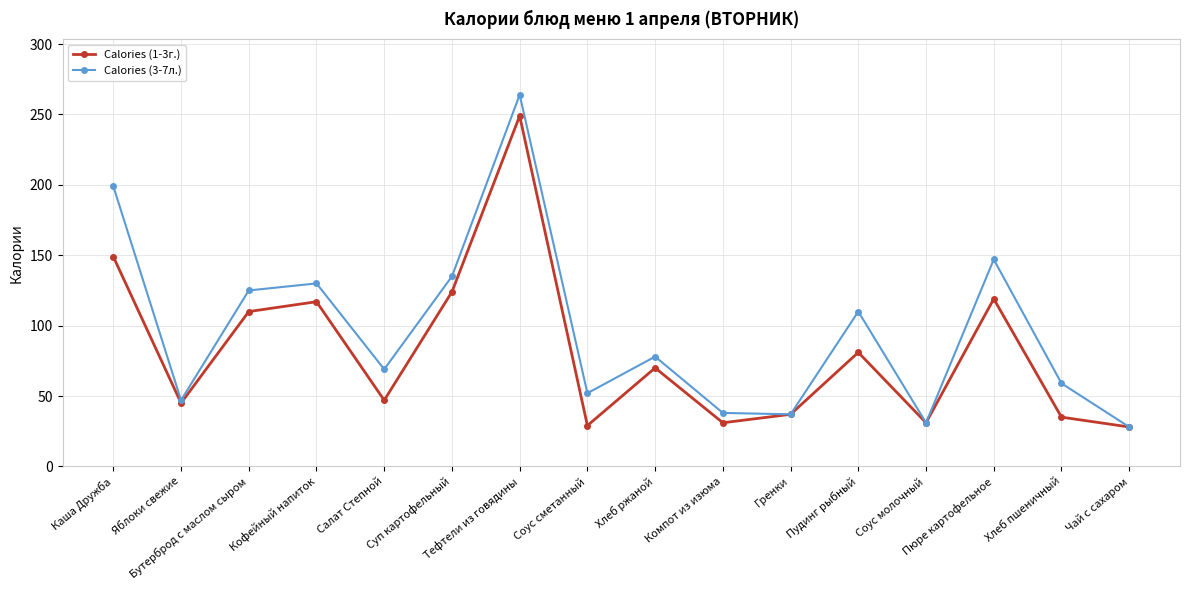

How many data points in Calories (1-3г.) are less than 70?

8